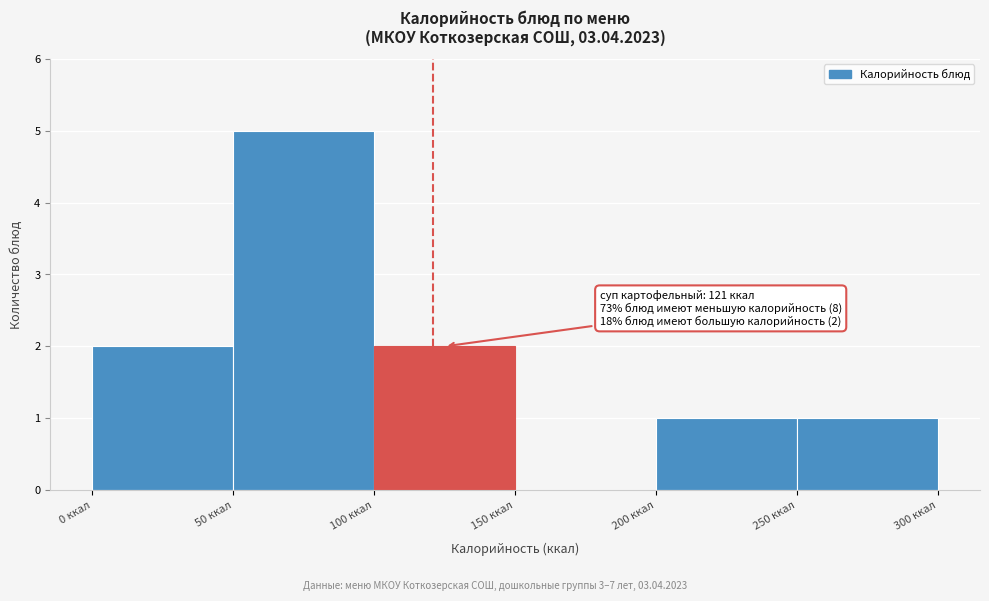

Which range on the x-axis has the tallest bar?

50 to 100